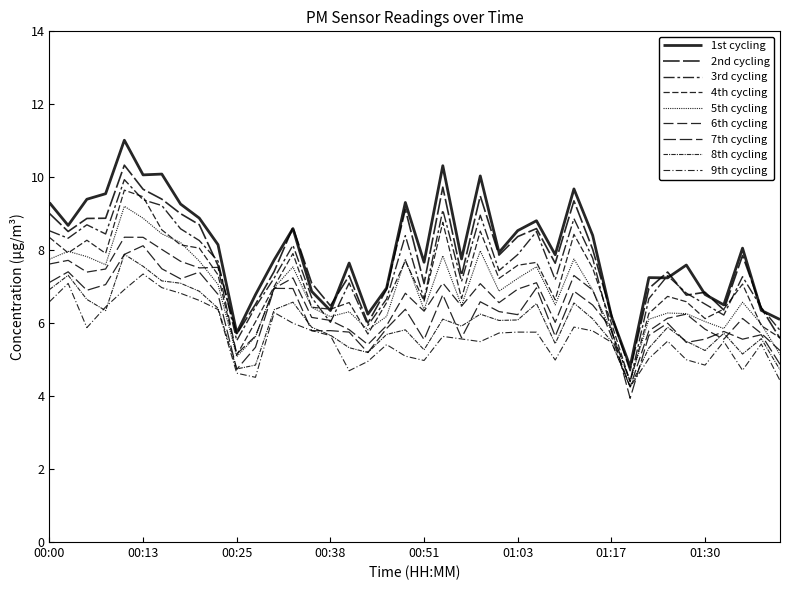

Does the chart display data point markers on the line(s)?

No